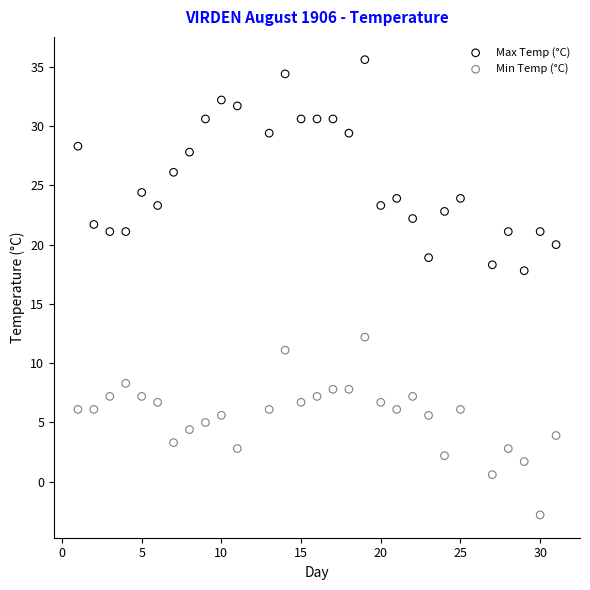

Which series has the widest spread of Y values?

Max Temp (°C)